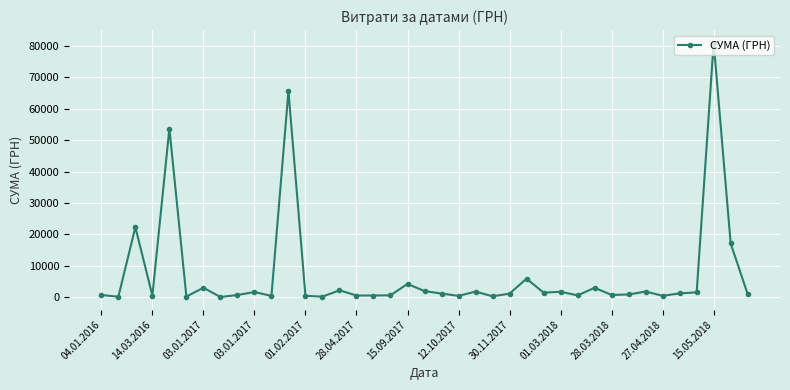

What is the greatest value displayed?

80990.0